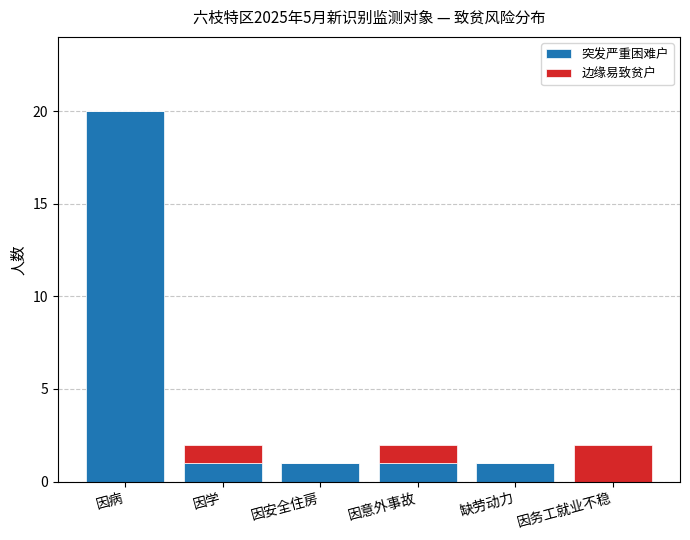

At which category is the sum across all series the highest?

因病